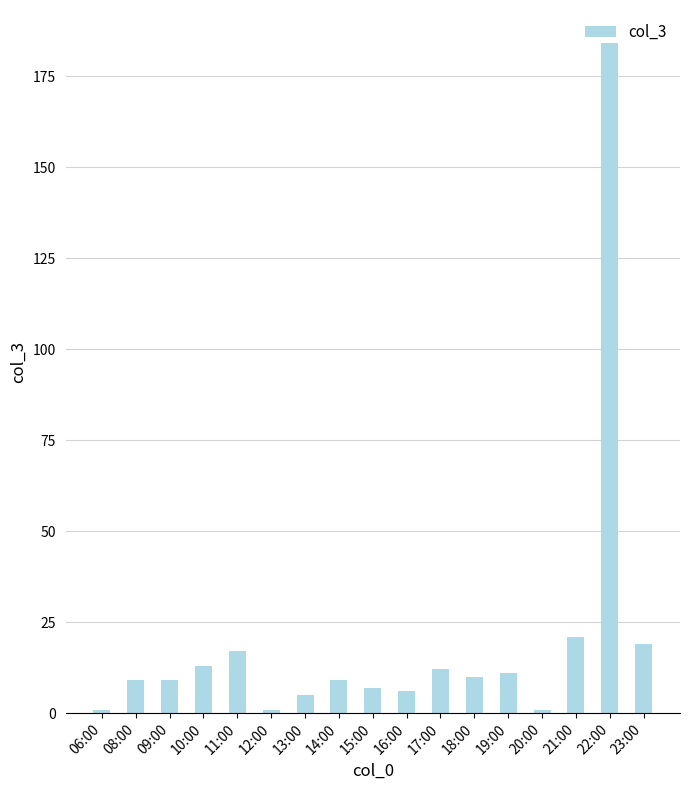

What is the change in value from 16:00 to 17:00?

+6